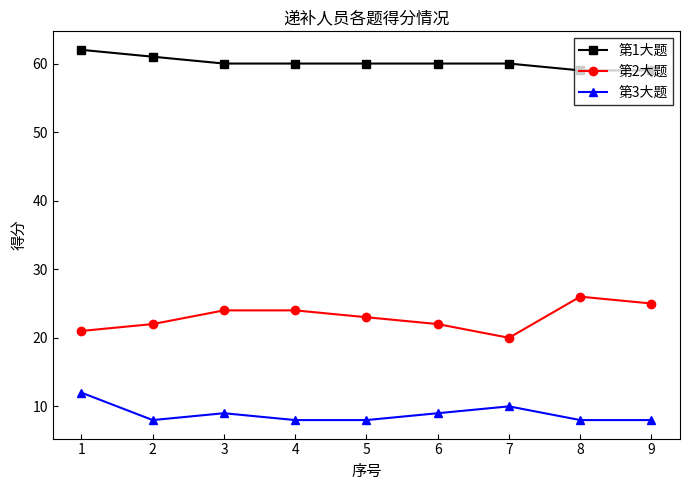

True or false: 第2大题 and 第1大题 intersect in this chart.

False